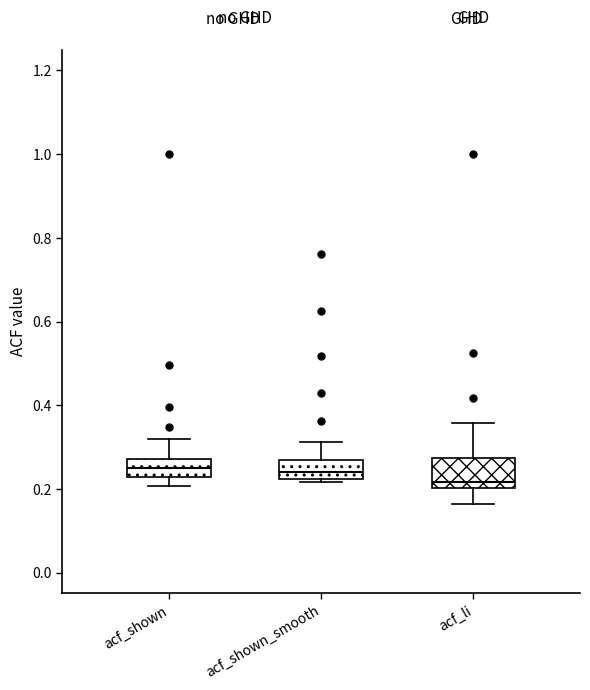

Reading left to right, transcribe this box plot: for each box, give where its median line is, the range the box spans, and where its two whiskers end, as read against the y-axis. The values are not printed on the chart, so give them approximately, as read against the axis.

acf_shown: median 0.24, box 0.22 to 0.28, whiskers 0.20 to 0.32
acf_shown_smooth: median 0.24, box 0.22 to 0.28, whiskers 0.22 (just below the box's lower edge) to 0.32
acf_li: median 0.22, box 0.20 to 0.28, whiskers 0.16 to 0.36